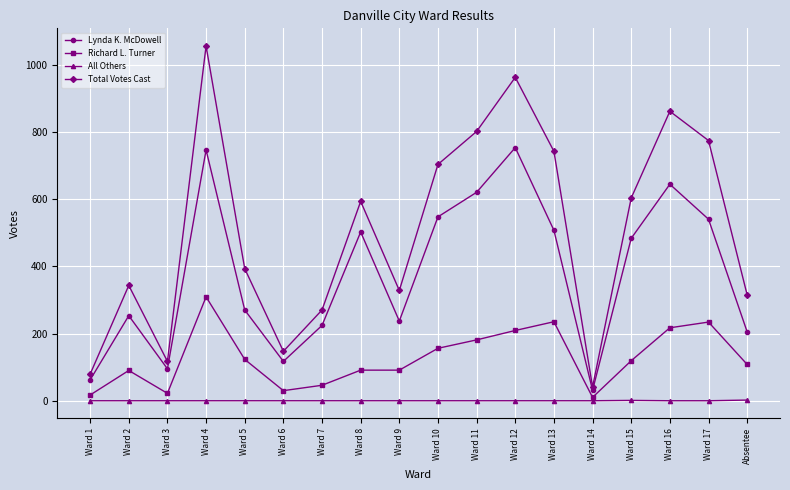

Rank the series by their maximum value, from lowest to highest.

All Others, Richard L. Turner, Lynda K. McDowell, Total Votes Cast